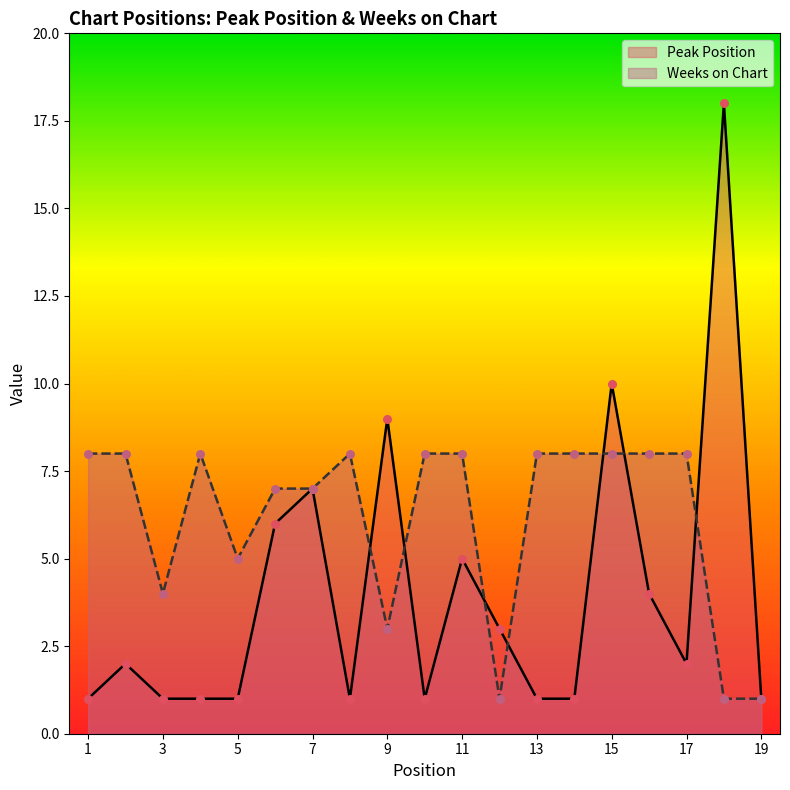

What is the total value across all series at 5?

6